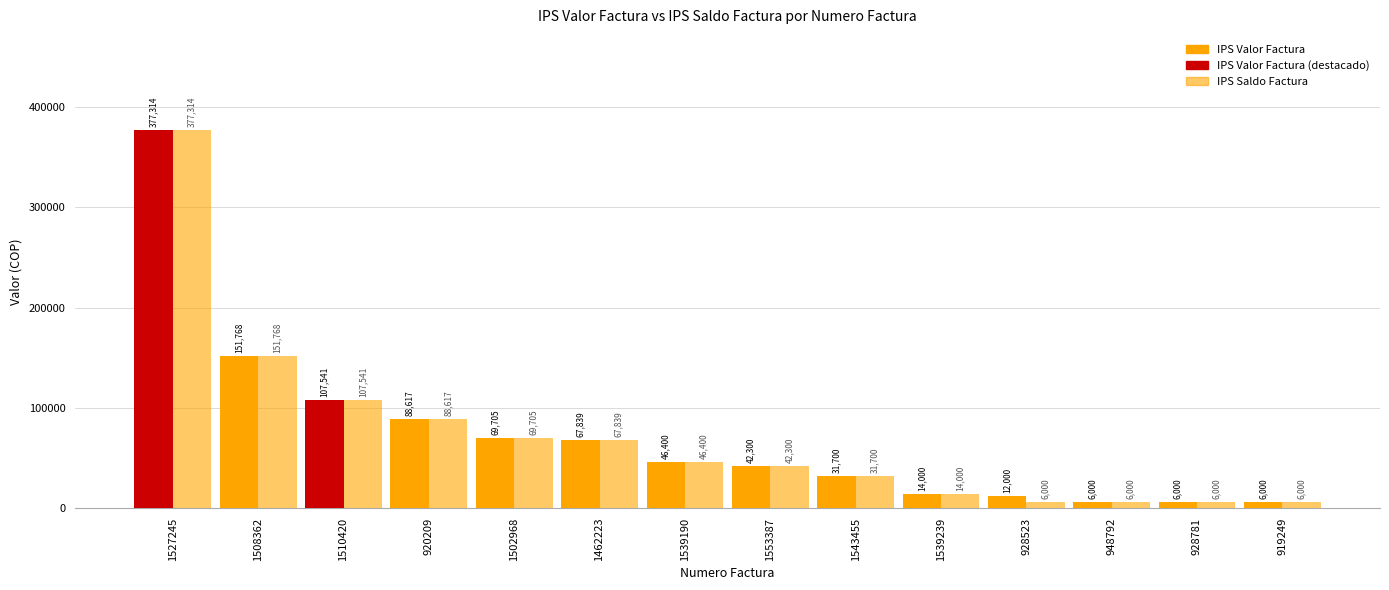

Rank the categories by IPS Valor Factura value from lowest to highest.

948792, 928781, 919249, 928523, 1539239, 1543455, 1553387, 1539190, 1462223, 1502968, 920209, 1510420, 1508362, 1527245